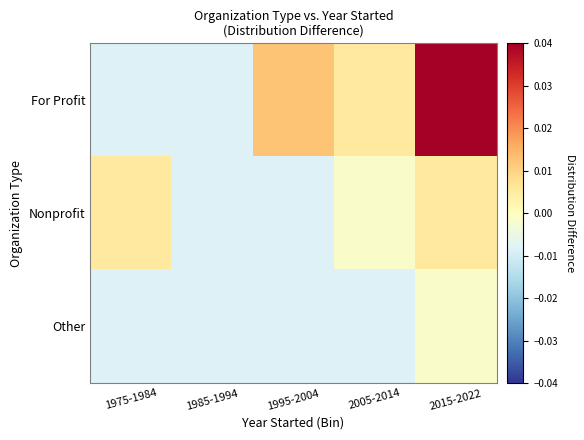

At how many categories does at least one series exceed 0?

4